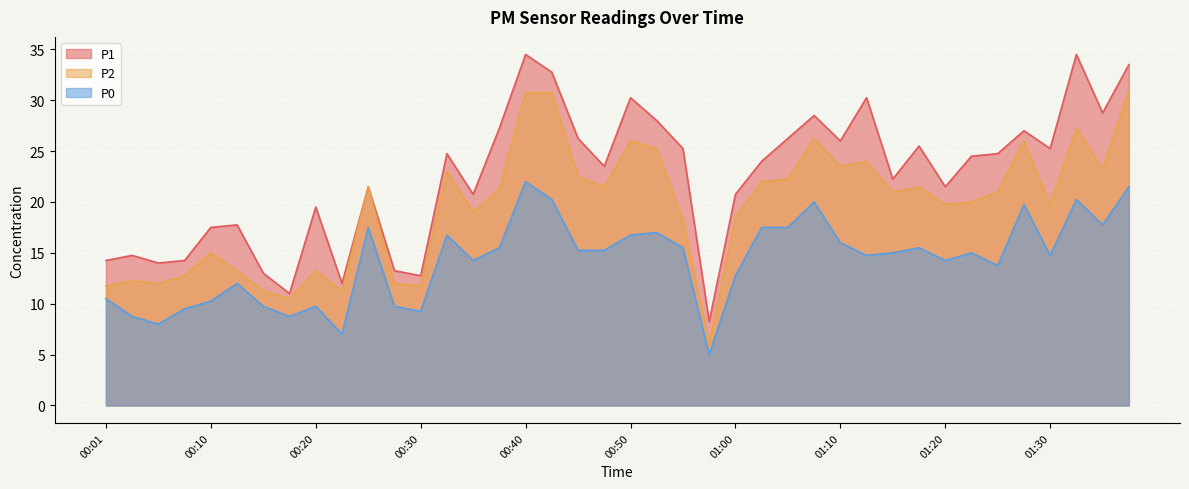

What position from the right is 00:38?

25